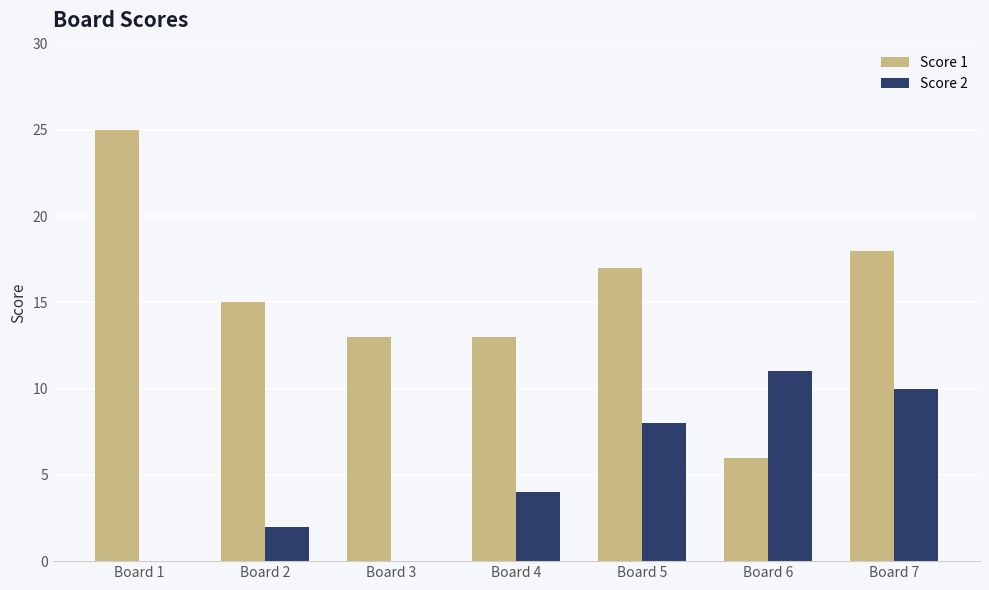

Are the bars grouped side by side (vs. stacked)?

Yes